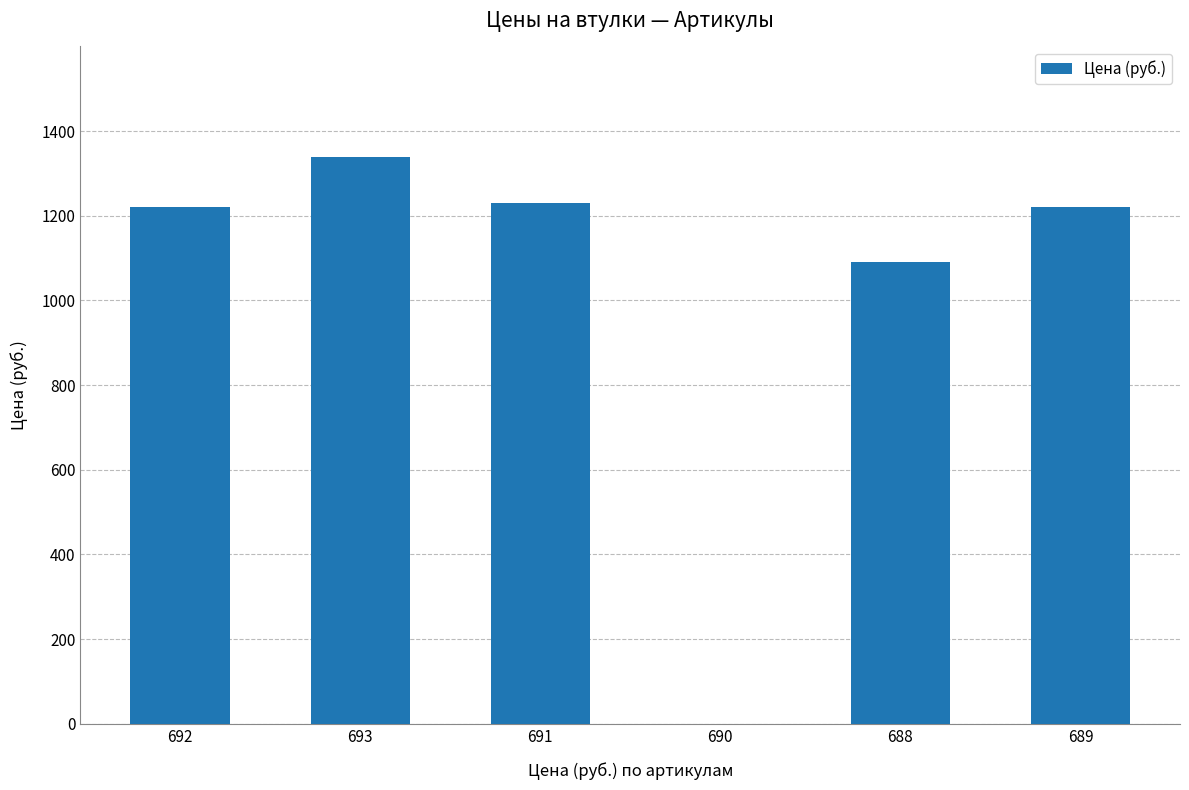

Which has a higher value, 690 or 691?

691